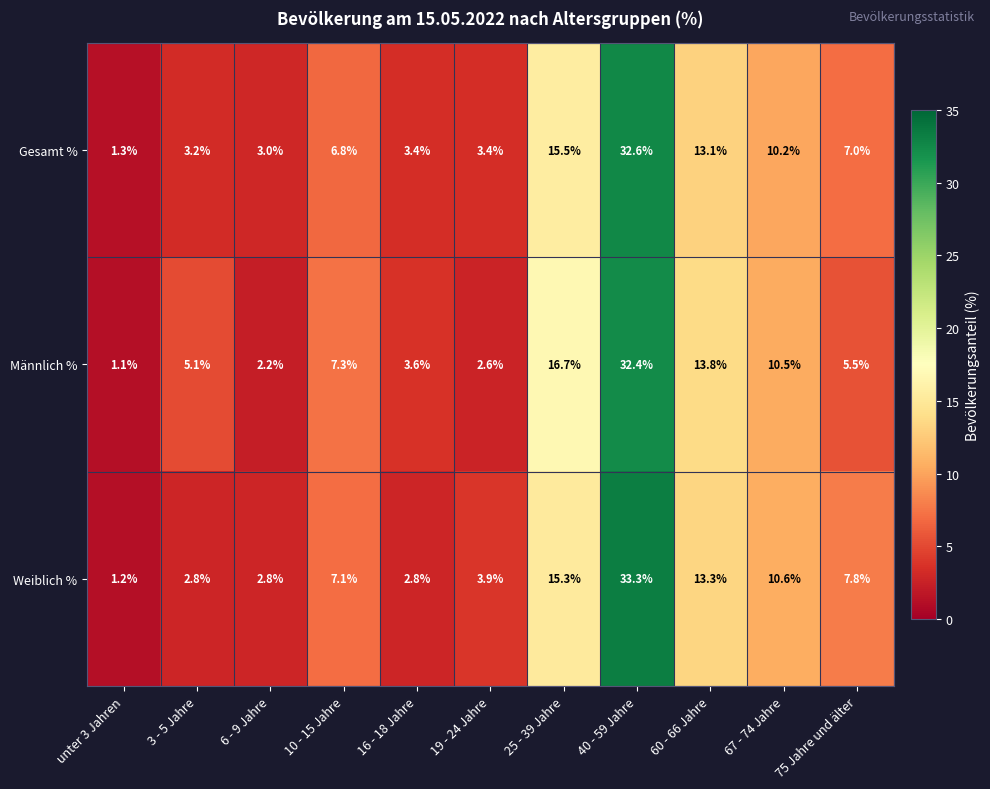

What is the spread (max minus min) of values at 60 - 66 Jahre?

0.7